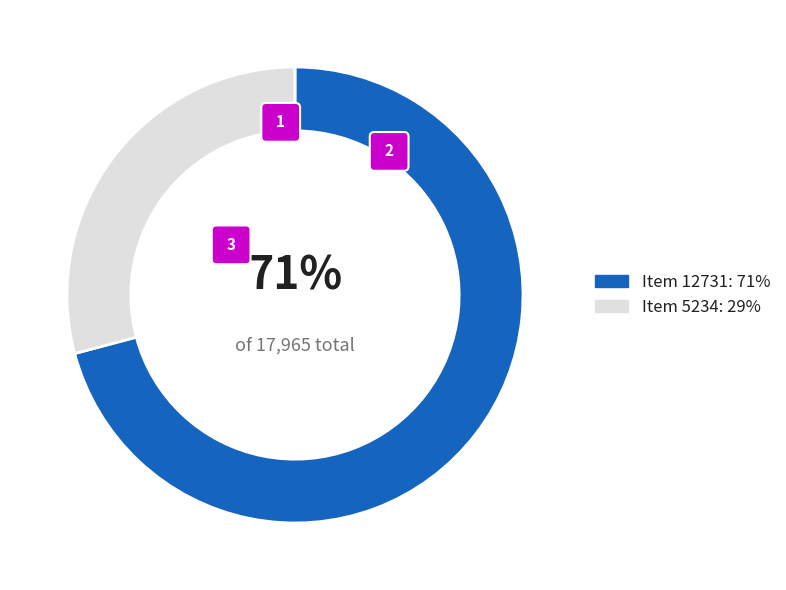

To the nearest percent, what is the average slice percentage?

50%